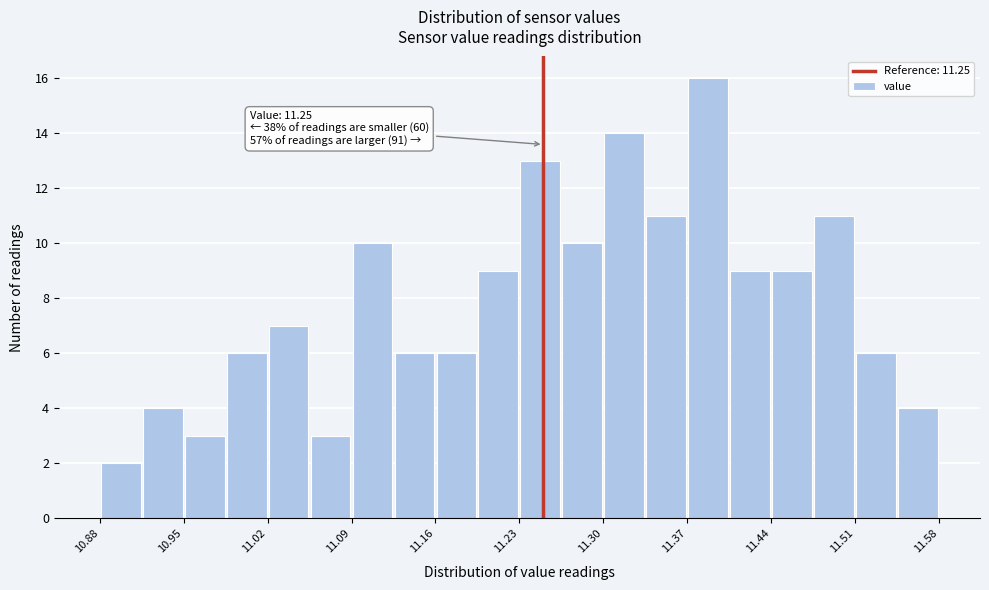

Around what value on the x-axis is the tallest bar? Give the approximate position of its centre, as read against the axis.

11.39